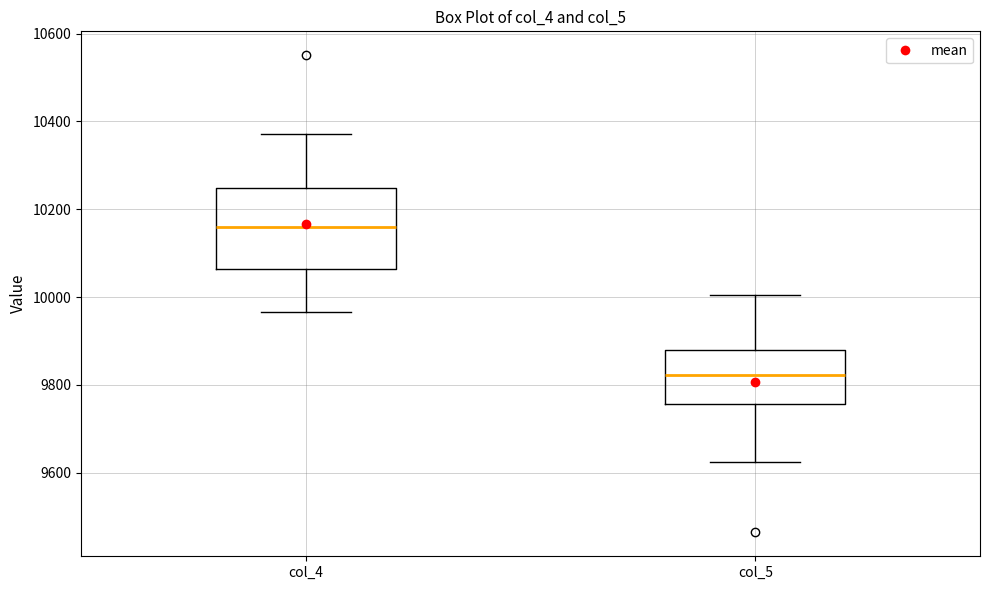

Where does the median line of the box for col_5 sit on the y-axis? The values are not printed on the chart, so give them approximately, as read against the axis.

9820